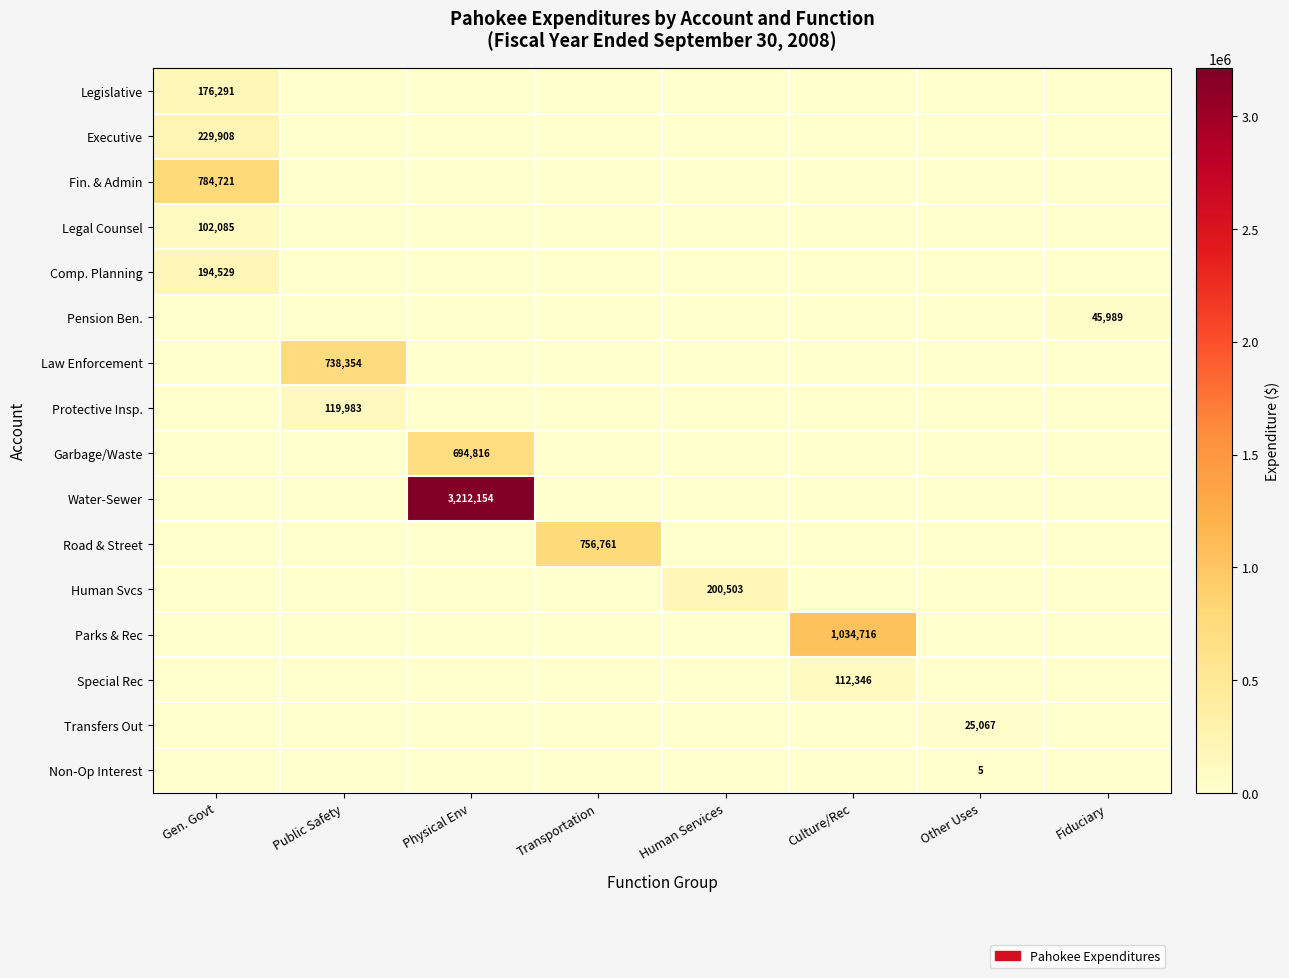

Rank the series at Fiduciary from highest to lowest value.

Pension Ben., Legislative, Executive, Fin. & Admin, Legal Counsel, Comp. Planning, Law Enforcement, Protective Insp., Garbage/Waste, Water-Sewer, Road & Street, Human Svcs, Parks & Rec, Special Rec, Transfers Out, Non-Op Interest